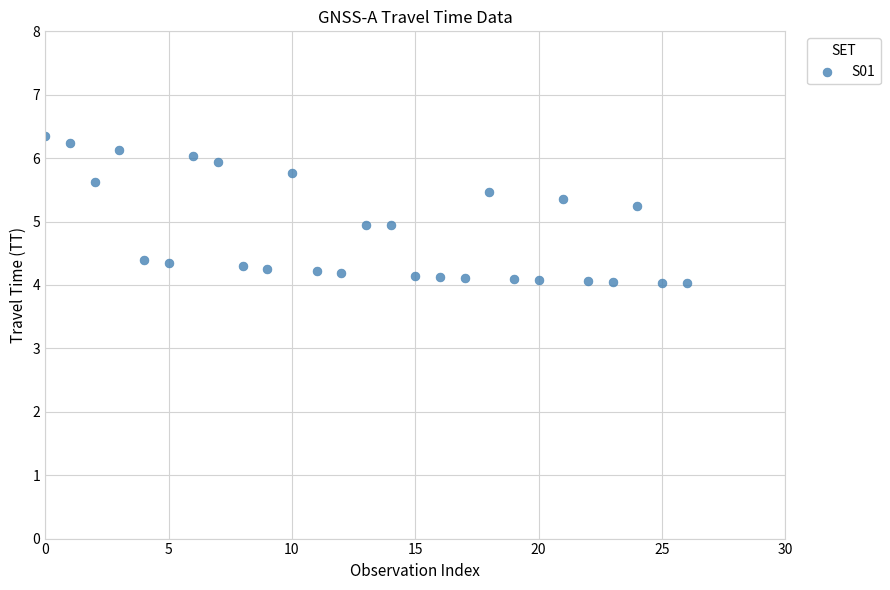

Count the number of points in this scatter plot.

27